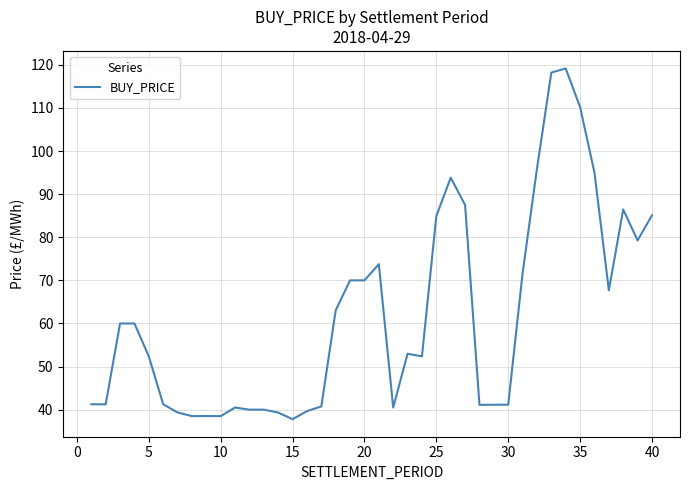

What is the greatest value displayed?

119.2